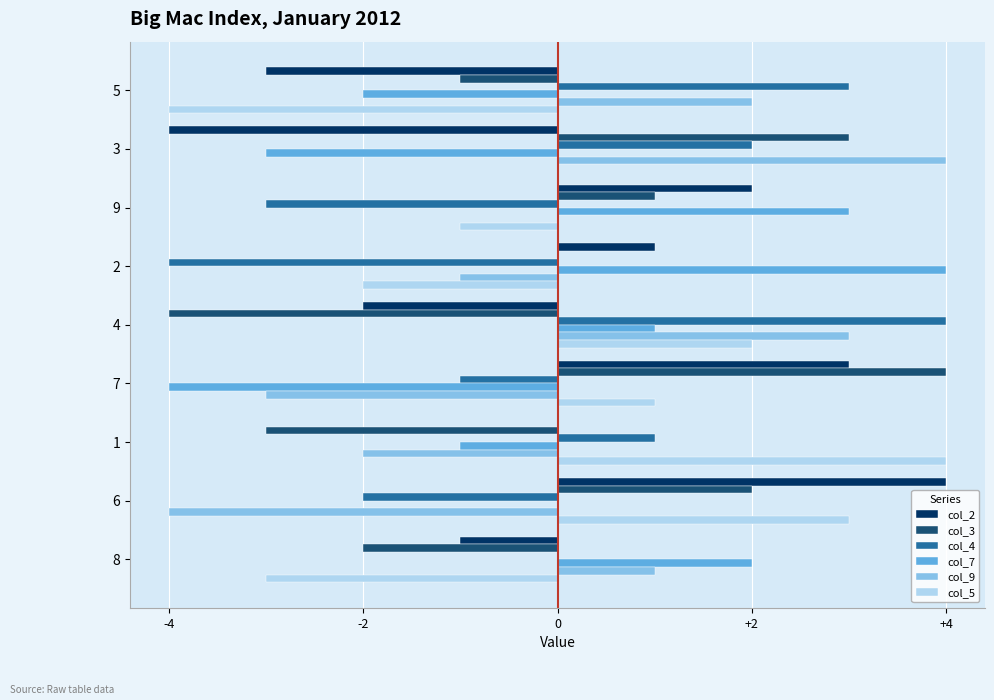

What is the spread (max minus min) of values at 7?

8